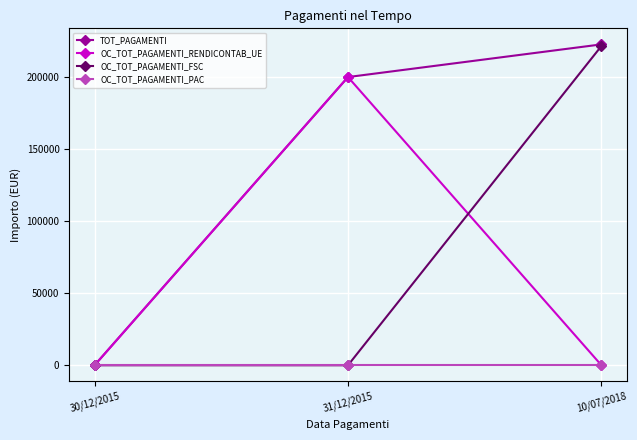

What is the maximum value for OC_TOT_PAGAMENTI_RENDICONTAB_UE?

200097.5